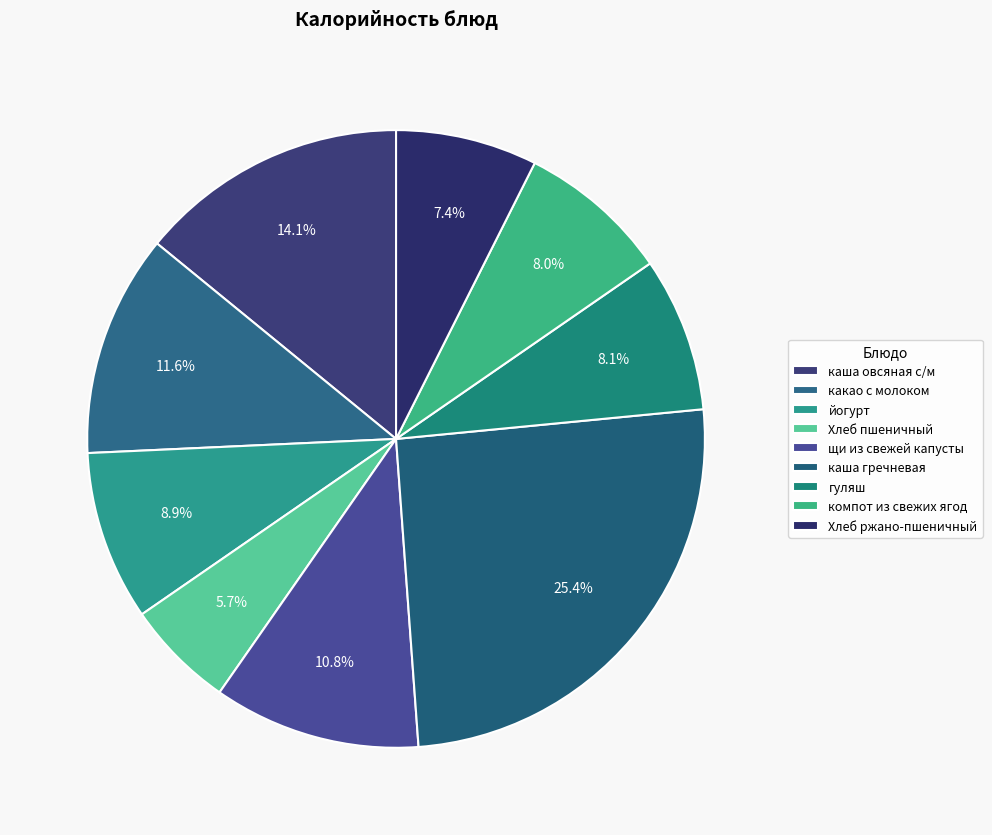

Which category has the biggest portion of the pie?

каша гречневая